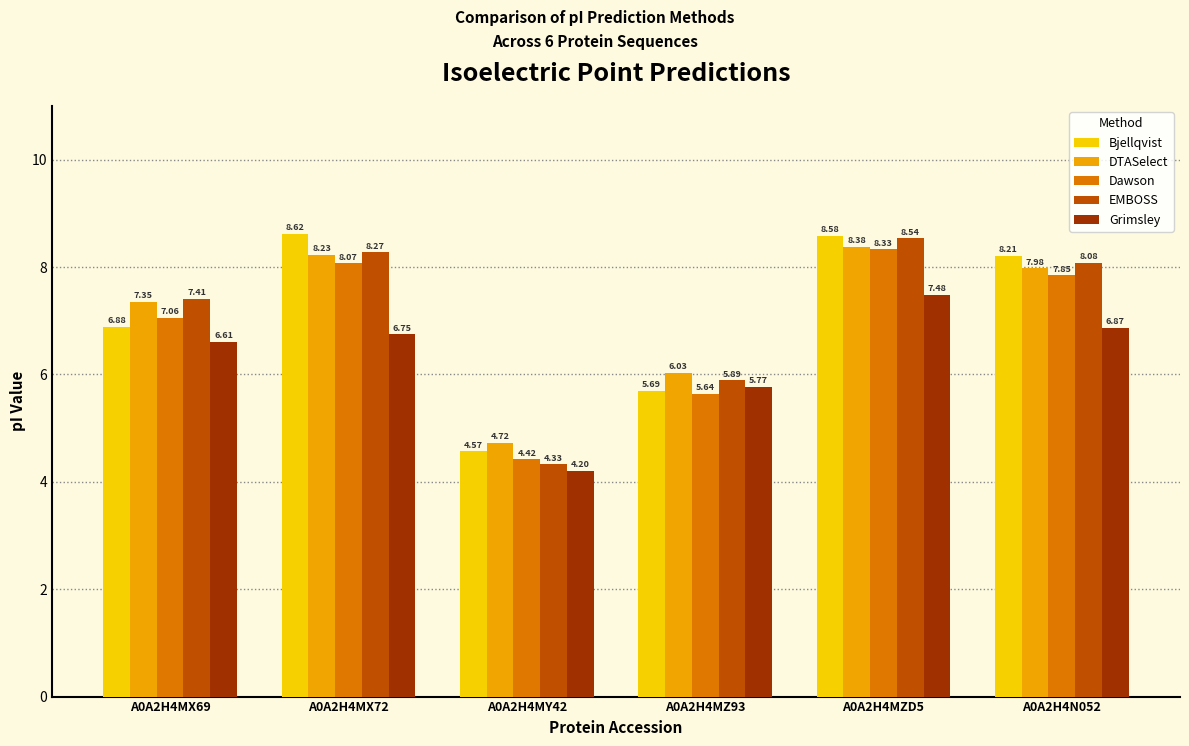

Is it true that Dawson equals 2.0 at A0A2H4MX69?

False